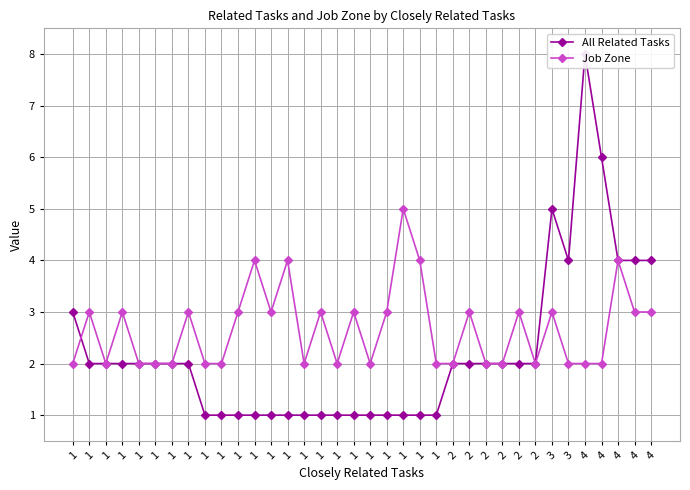

Where is the first local maximum for All Related Tasks?

3